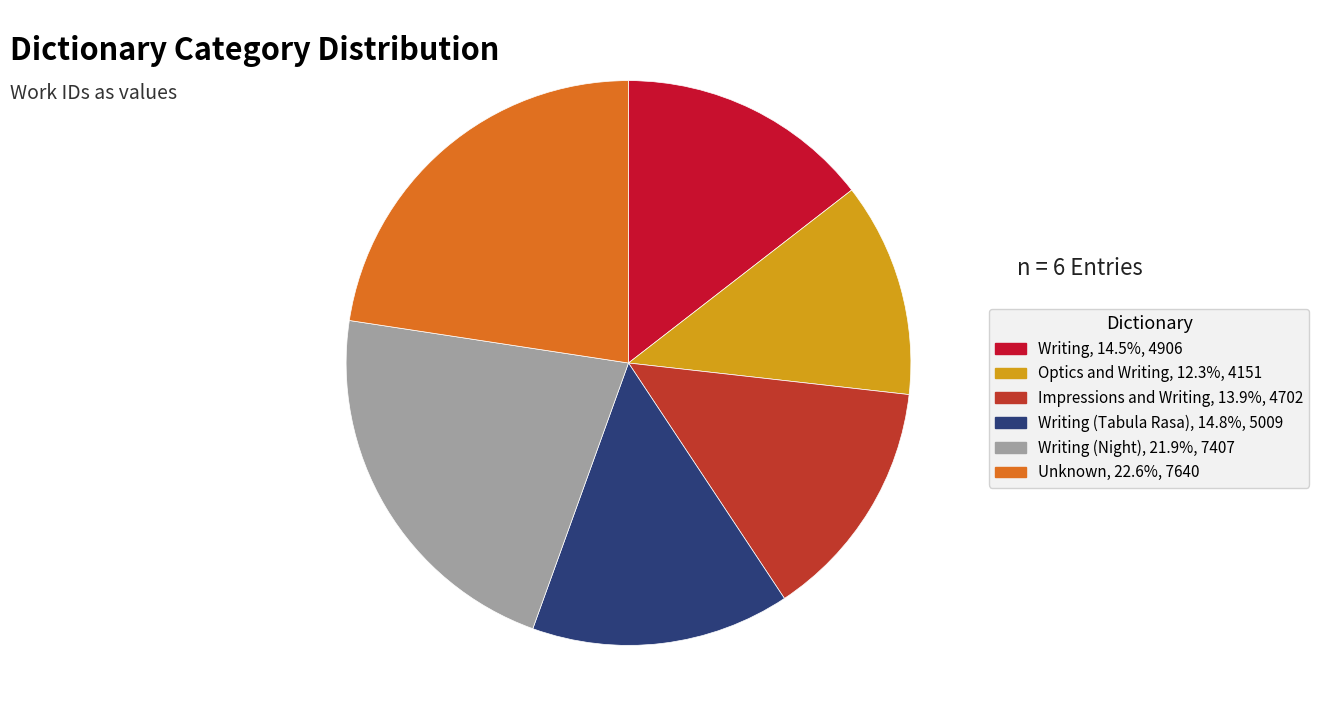

Is there a majority slice in this chart?

No